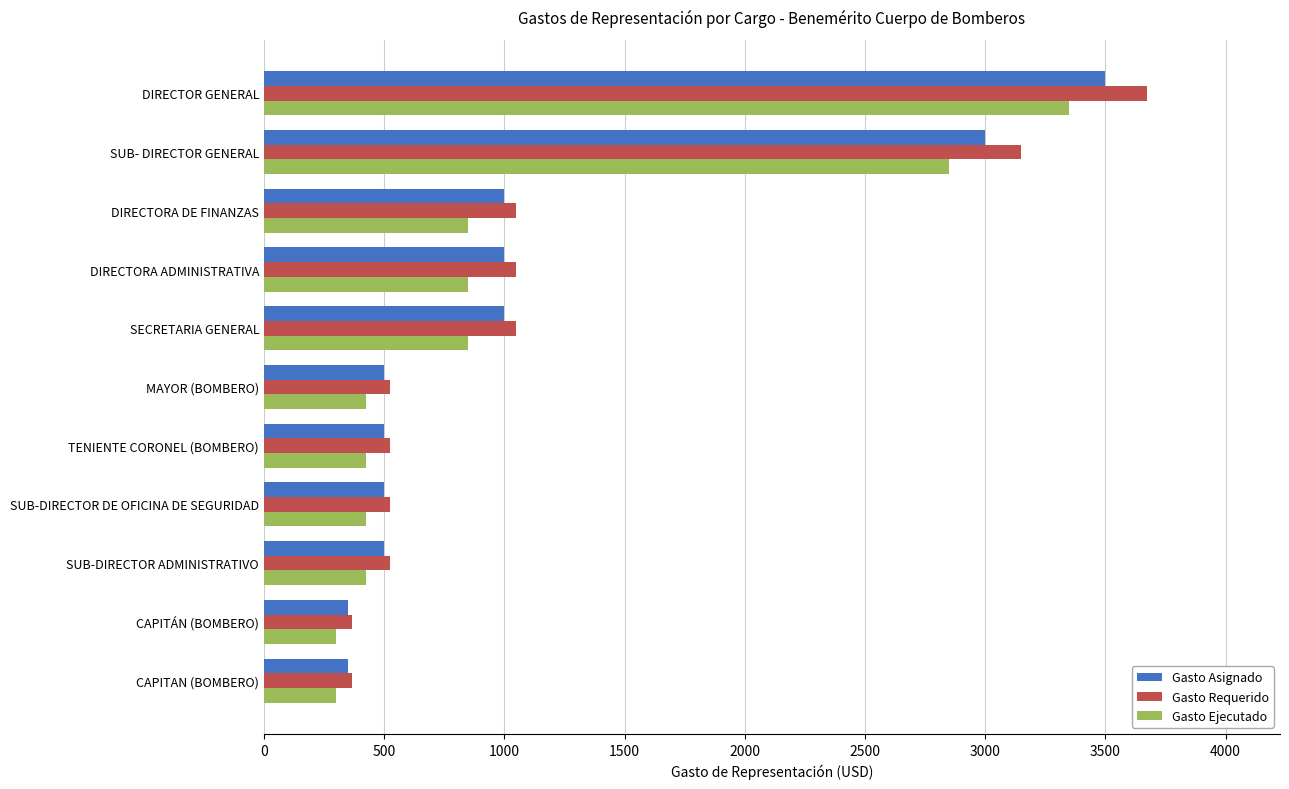

What is the difference between the second highest and second lowest values in the Gasto Requerido series?

2782.5